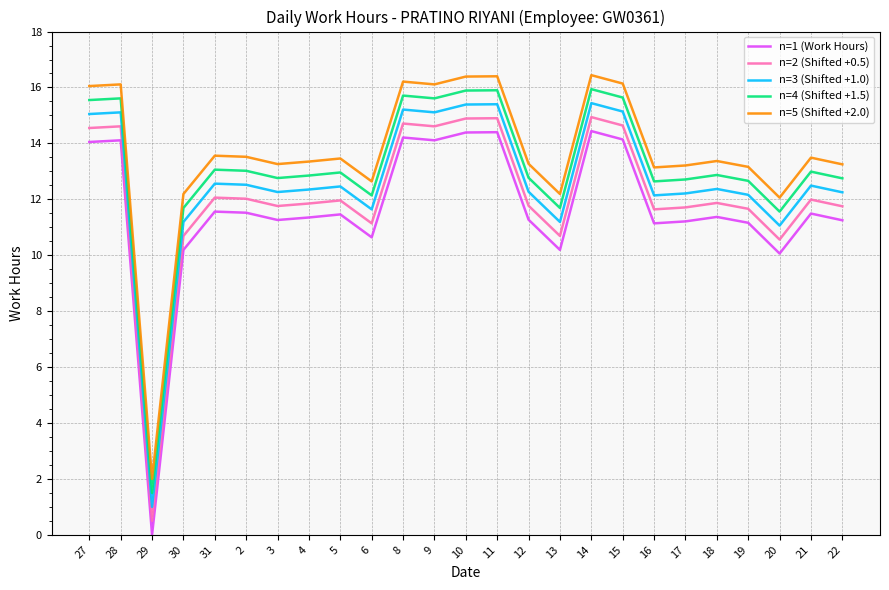

What is the difference between the n=2 (Shifted +0.5) values at 22 and 27?

2.8